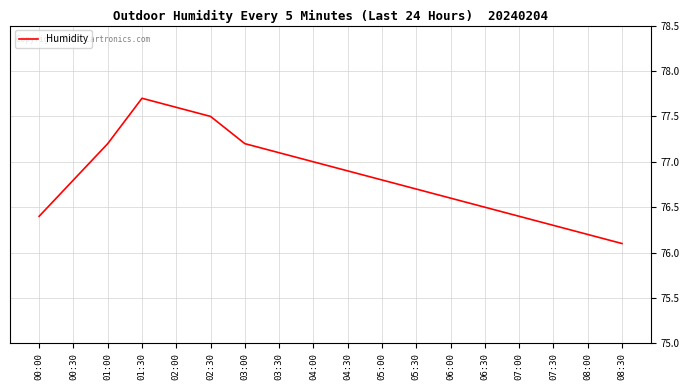

What is the change in value from 03:00 to 03:30?

-0.1